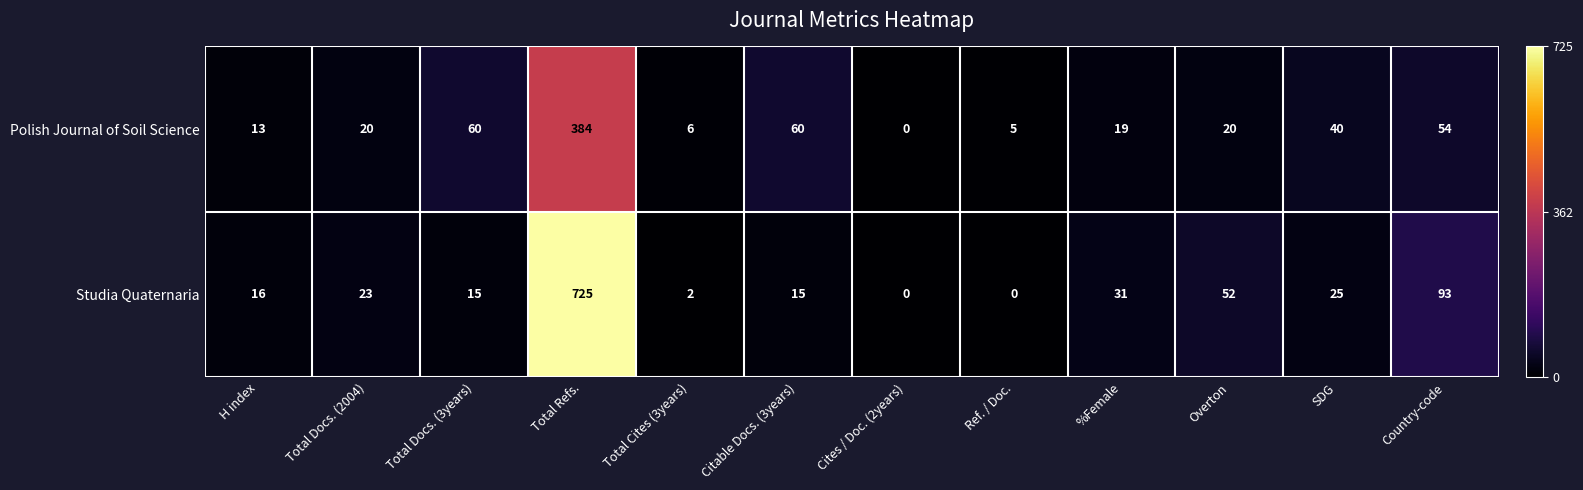

Rank the series by their average value, from highest to lowest.

Studia Quaternaria, Polish Journal of Soil Science